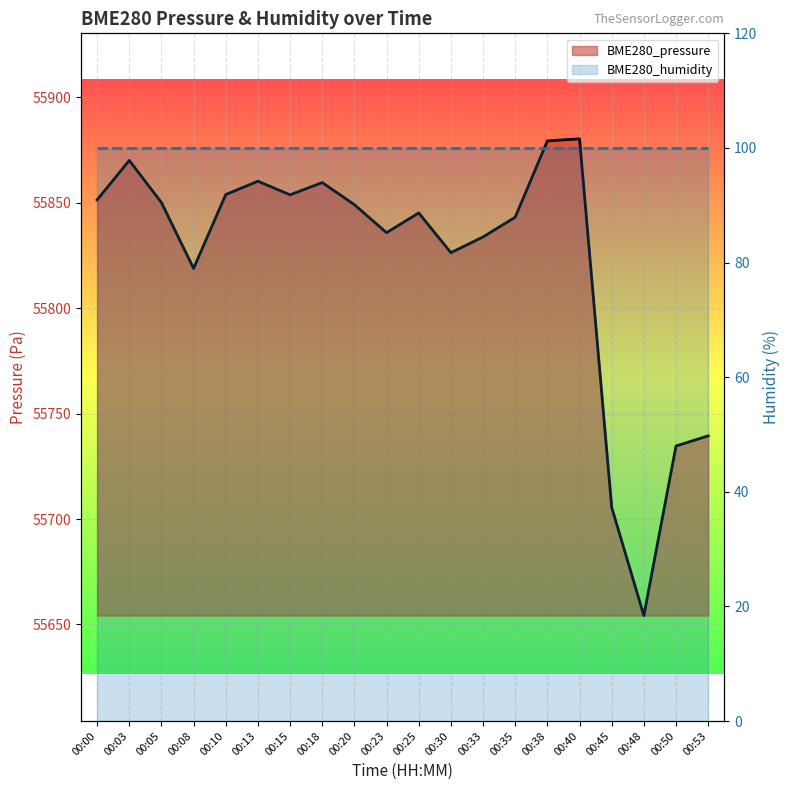

Reading left to right, extract all data points from this chart.

BME280_pressure: 00:00=55851.3	00:03=55870.0	00:05=55850.0	00:08=55818.8	00:10=55853.8	00:13=55860.1	00:15=55853.7	00:18=55859.5	00:20=55849.0	00:23=55835.8	00:25=55845.1	00:30=55826.3	00:33=55833.7	00:35=55843.1	00:38=55879.2	00:40=55880.2	00:45=55705.6	00:48=55654.2	00:50=55734.6	00:53=55739.4
BME280_humidity: 00:00=100.0	00:03=100.0	00:05=100.0	00:08=100.0	00:10=100.0	00:13=100.0	00:15=100.0	00:18=100.0	00:20=100.0	00:23=100.0	00:25=100.0	00:30=100.0	00:33=100.0	00:35=100.0	00:38=100.0	00:40=100.0	00:45=100.0	00:48=100.0	00:50=100.0	00:53=100.0